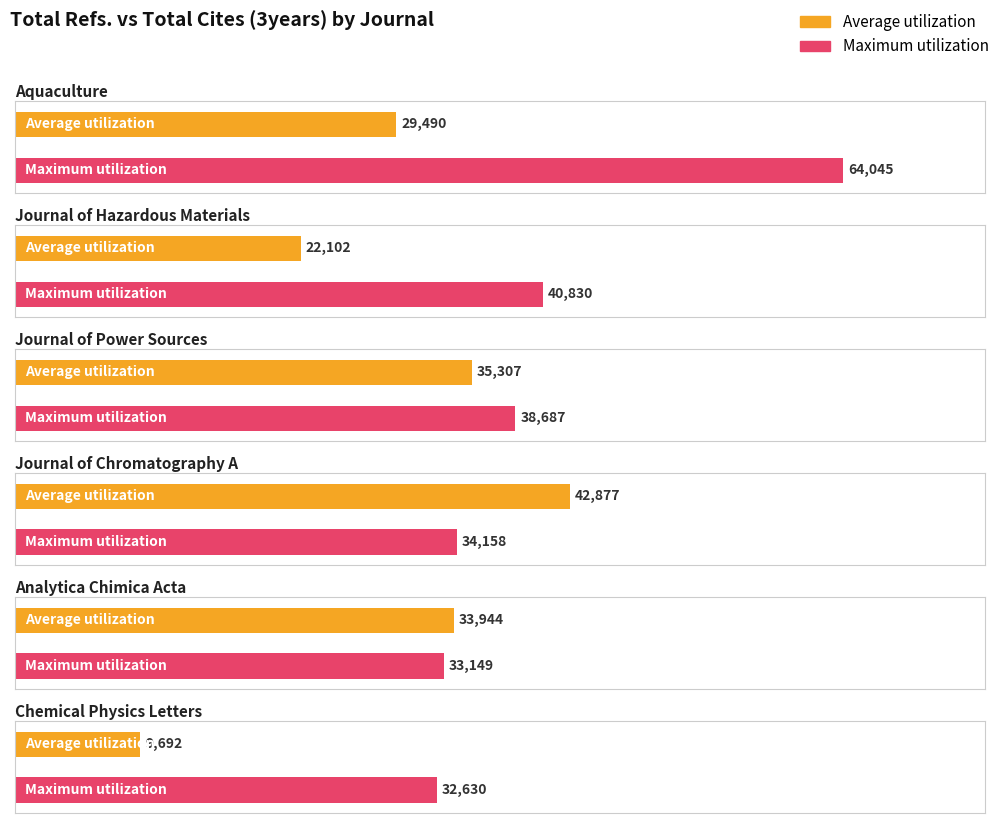

What is the label of the 3rd bar from the left?

Journal of Power Sources